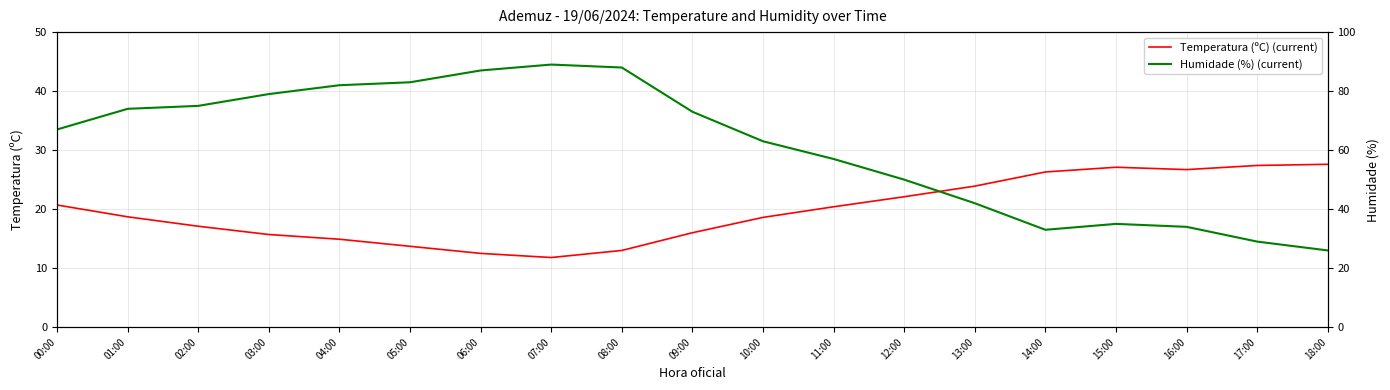

What is the average value of the Humidade (%) (current) series?

61.4